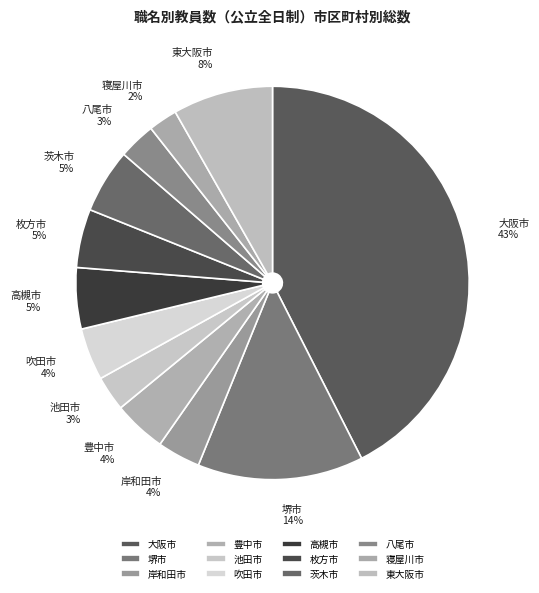

To the nearest percent, what portion does 寝屋川市 represent?

2%